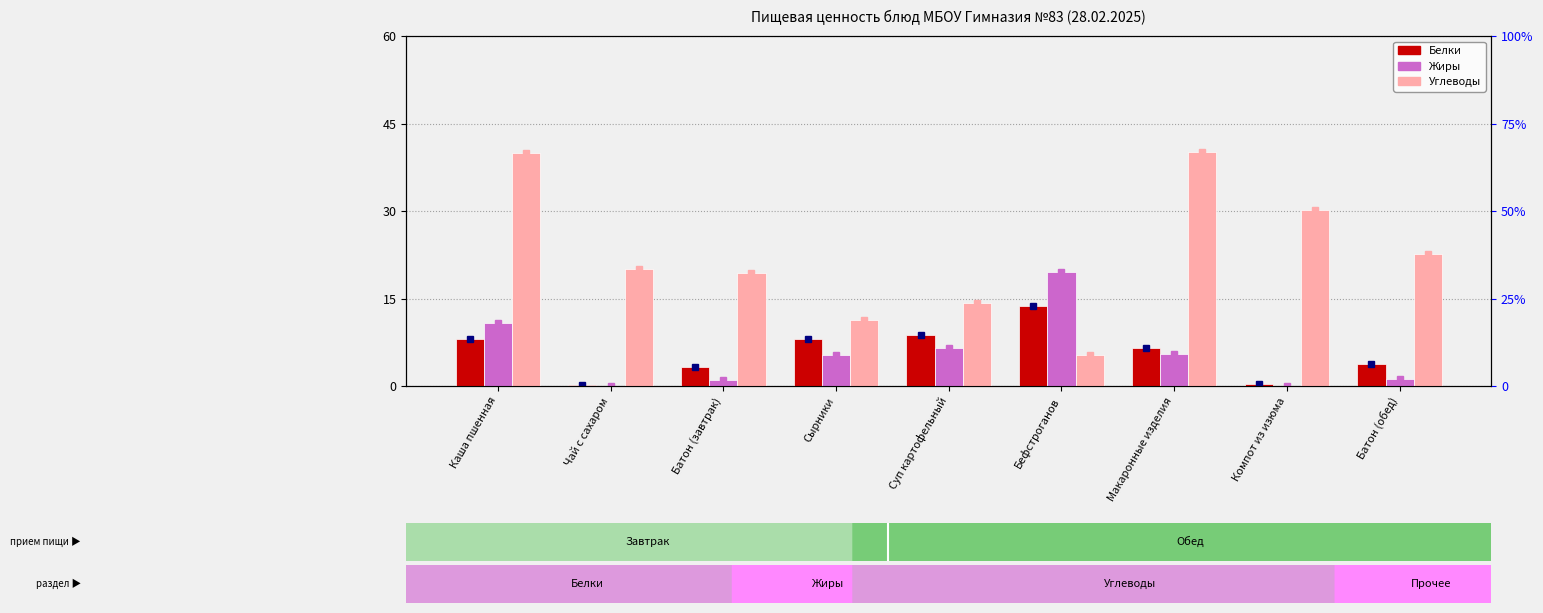

Is it true that Жиры equals 12.0 at Компот из изюма?

False